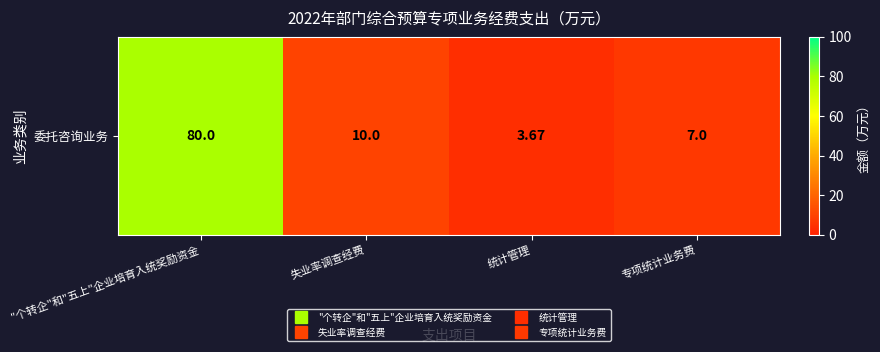

Between 统计管理 and 失业率调查经费, which is larger?

失业率调查经费